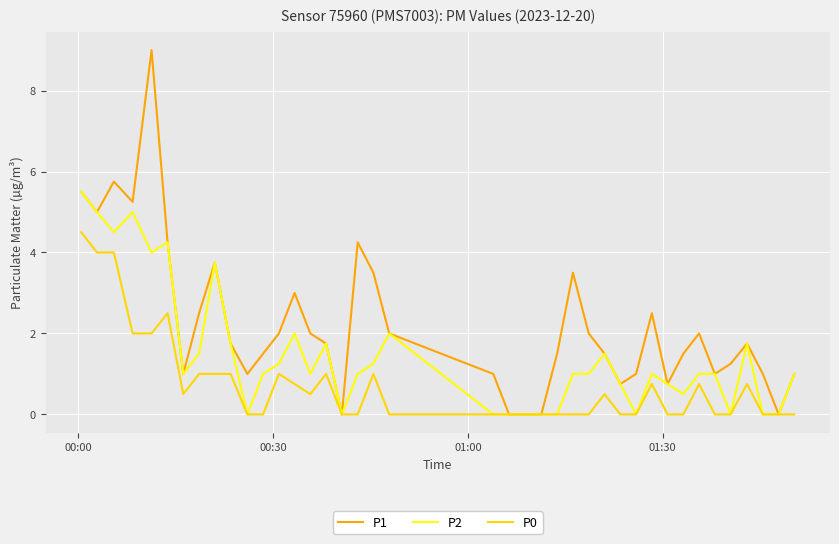

Which series has the widest spread of values?

P1